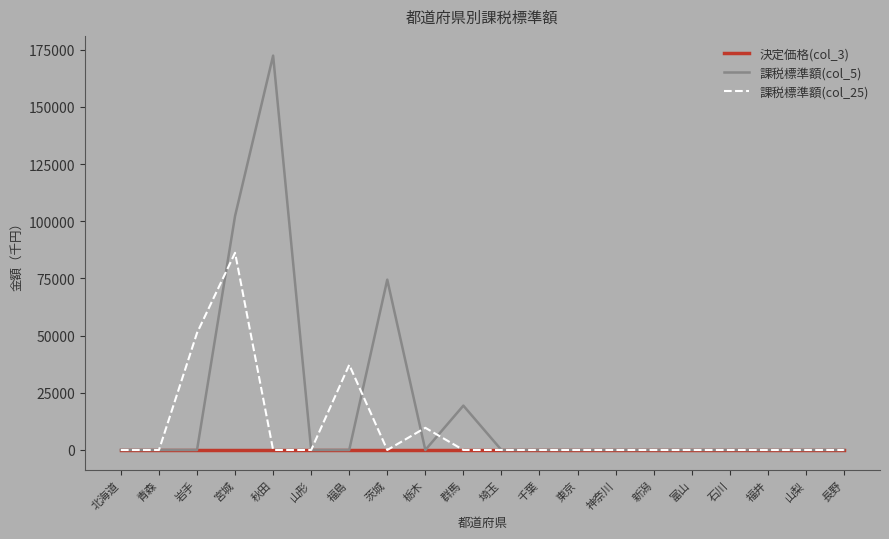

Which category has the highest value in the 課税標準額(col_25) series?

宮城